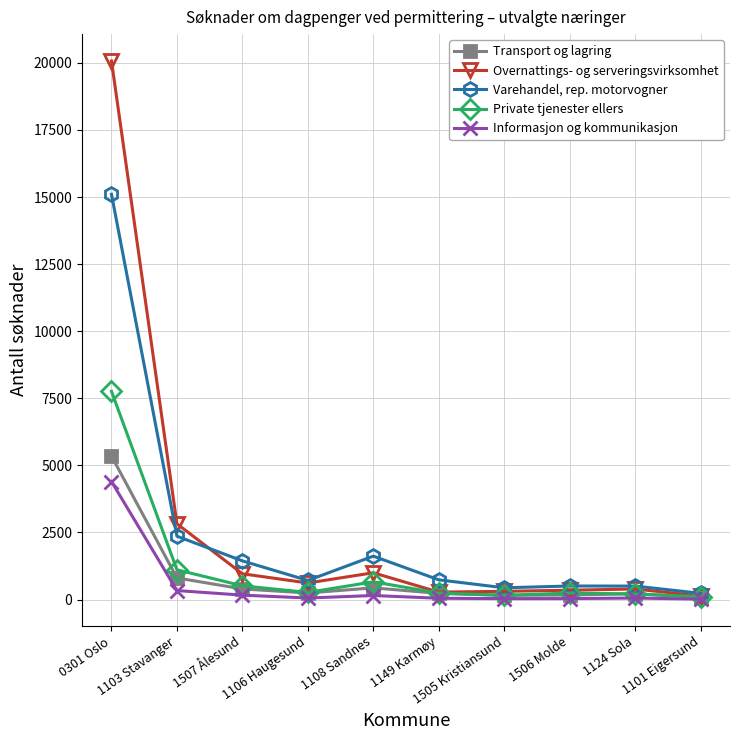

What is the sum of the Transport og lagring values at 1106 Haugesund and 1149 Karmøy?

471